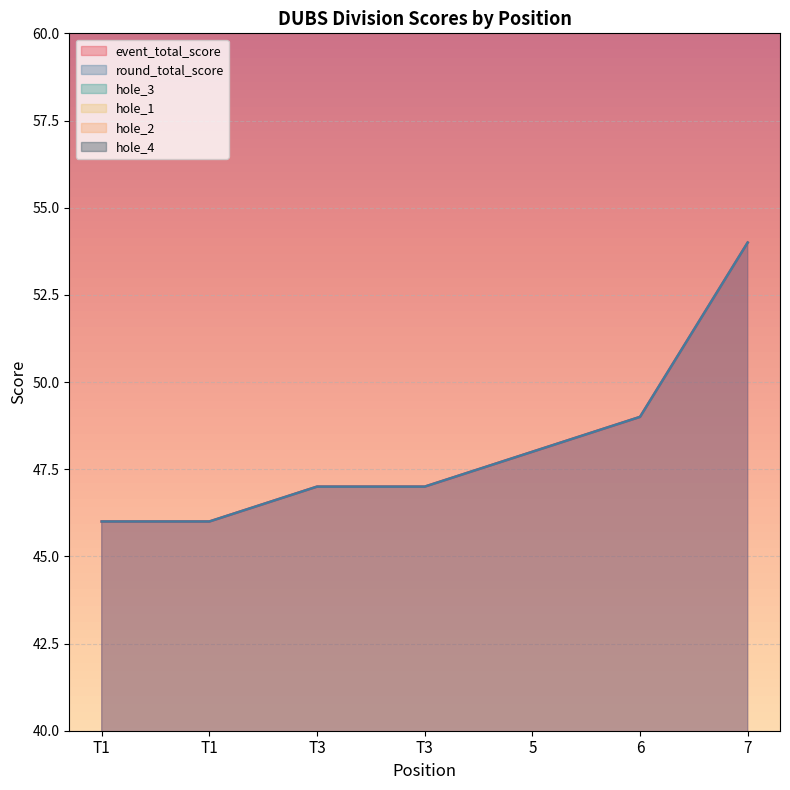

Is the value of hole_4 at T3 greater than the value of hole_2 at 6?

No